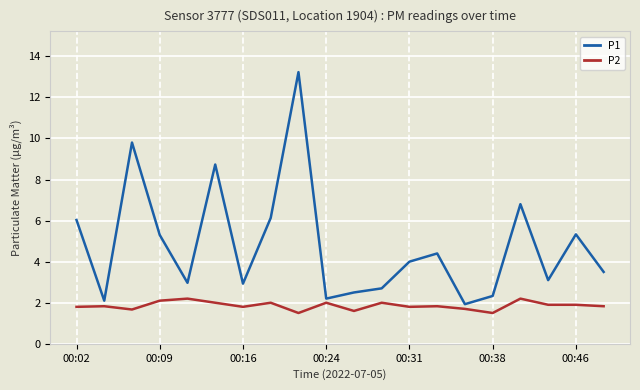

In P1, how many points are higher than both neighbors (excluding endpoints)?

6